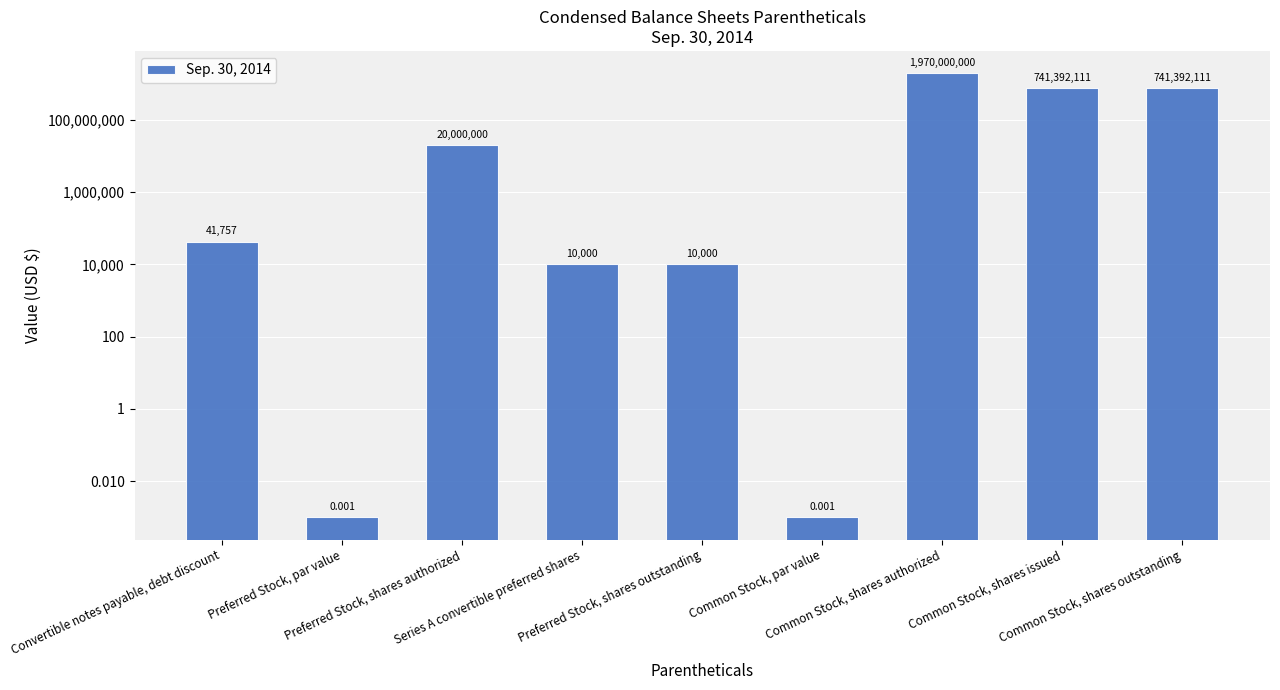

What is the difference between the maximum and minimum values?

1970000000.0